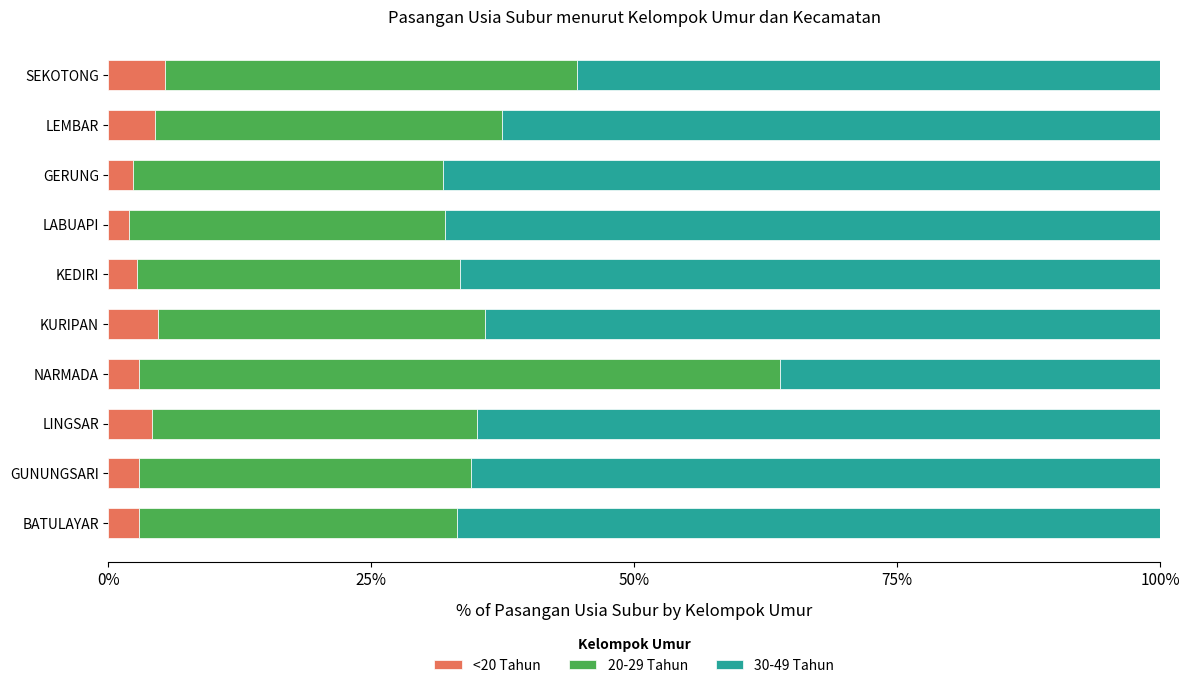

What is the highest value of the <20 Tahun series?

5.3